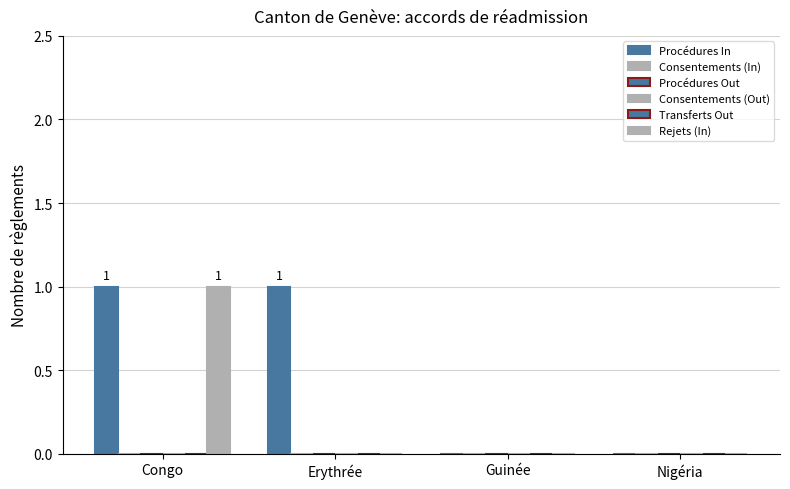

Which category has the lowest value across all series?

Guinée